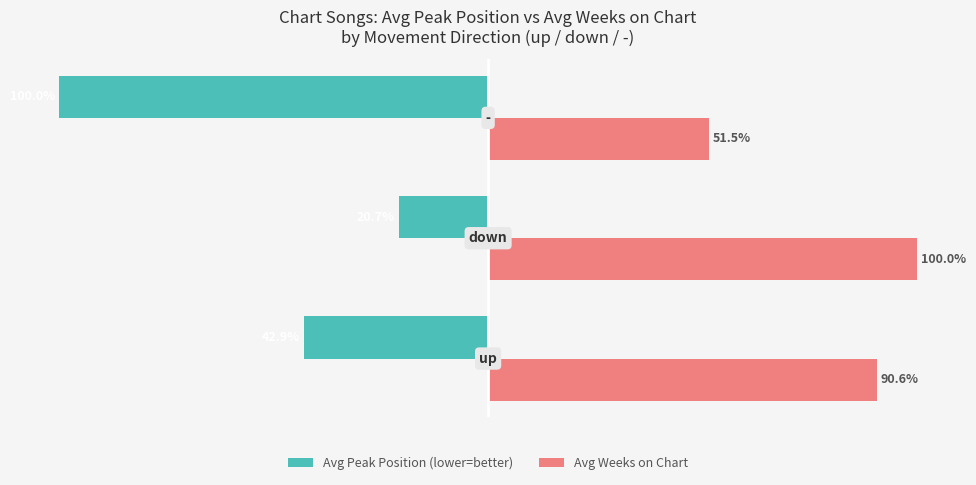

Which series has the largest total across all categories?

Avg Weeks on Chart